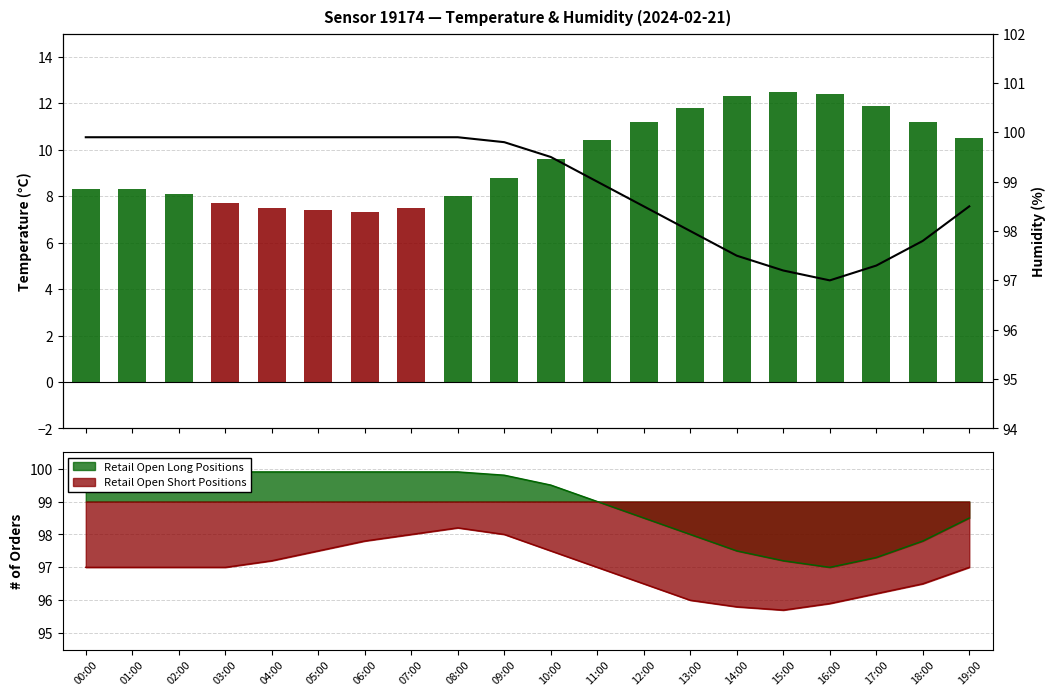

Are the bars horizontal?

No